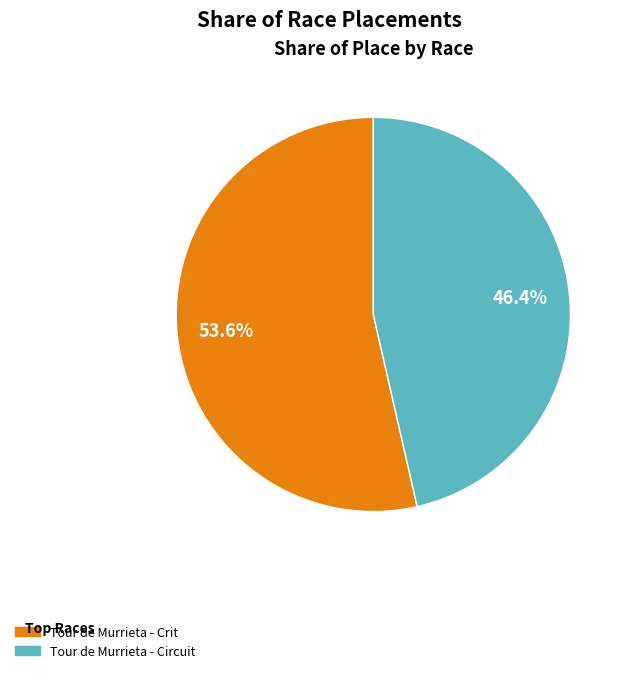

How many segments does this pie chart have?

2